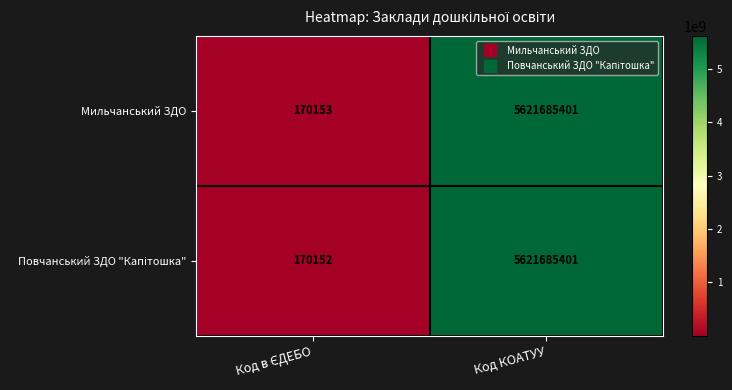

Is it true that Мильчанський ЗДО equals 7445282620 at Код КОАТУУ?

False